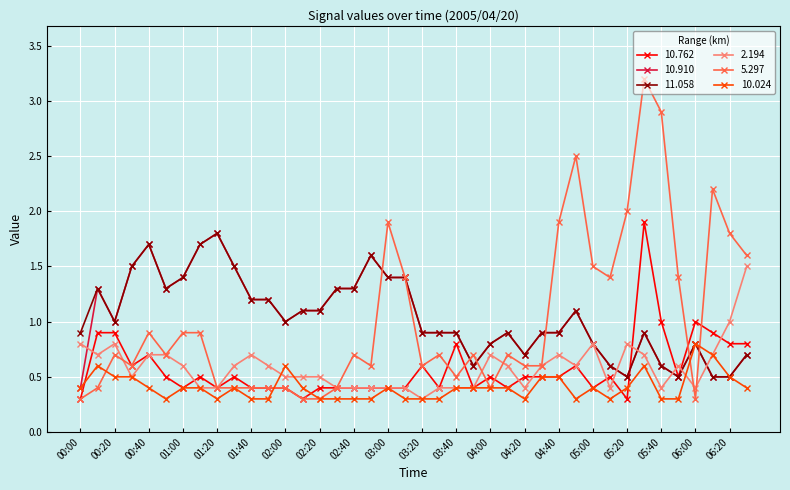

Which series has the widest spread of values?

5.297